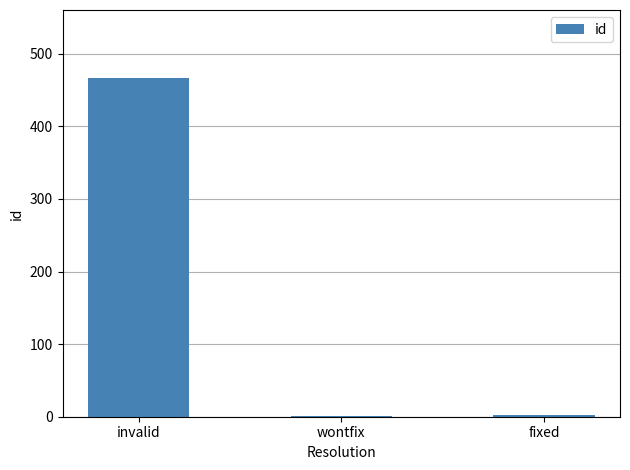

What is the maximum value shown in the chart?

467